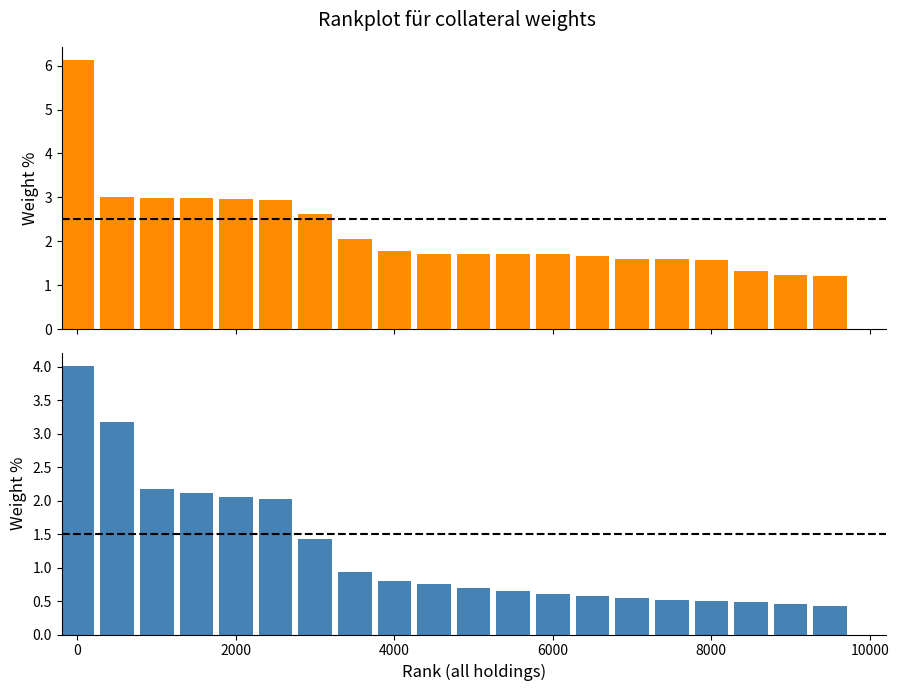

Is the value of Fixed Income at 17 greater than the value of Equity at 6?

No